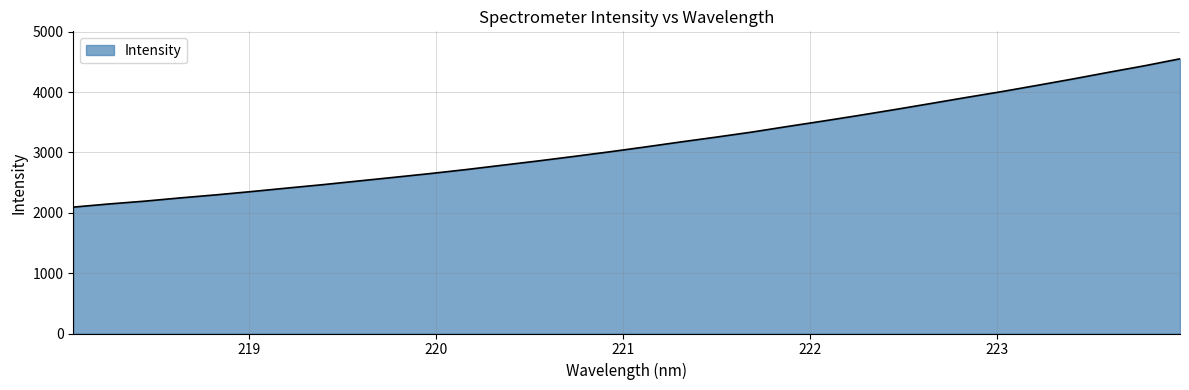

What is the smallest value displayed?

2093.7